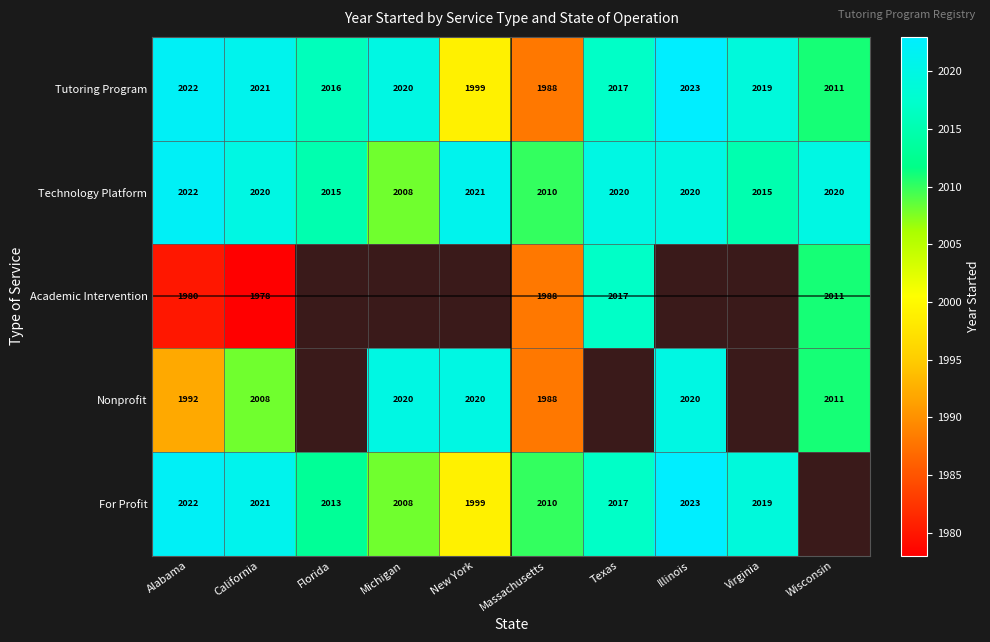

What is the average value of the Tutoring Program series?

2014